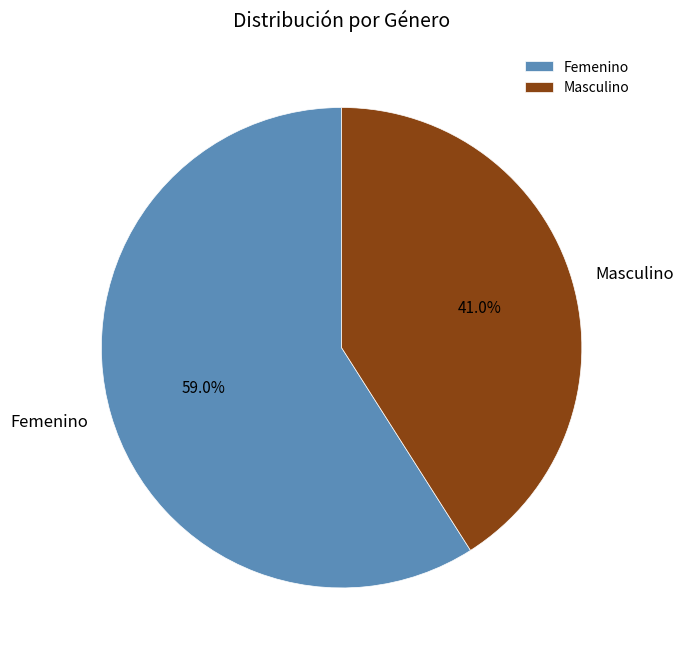

What percentage is the Femenino slice, to the nearest percent?

59%